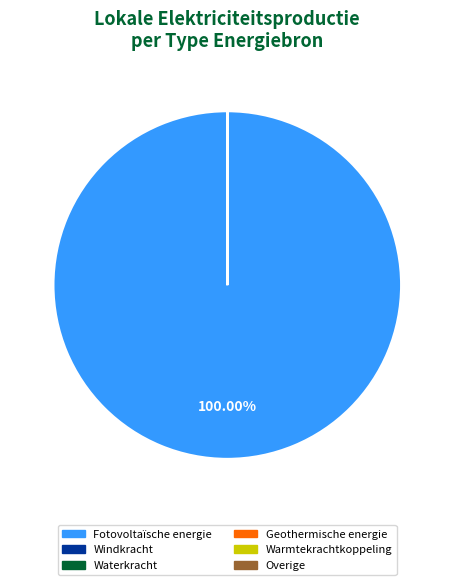

Which slice is the largest?

Fotovoltaïsche energie